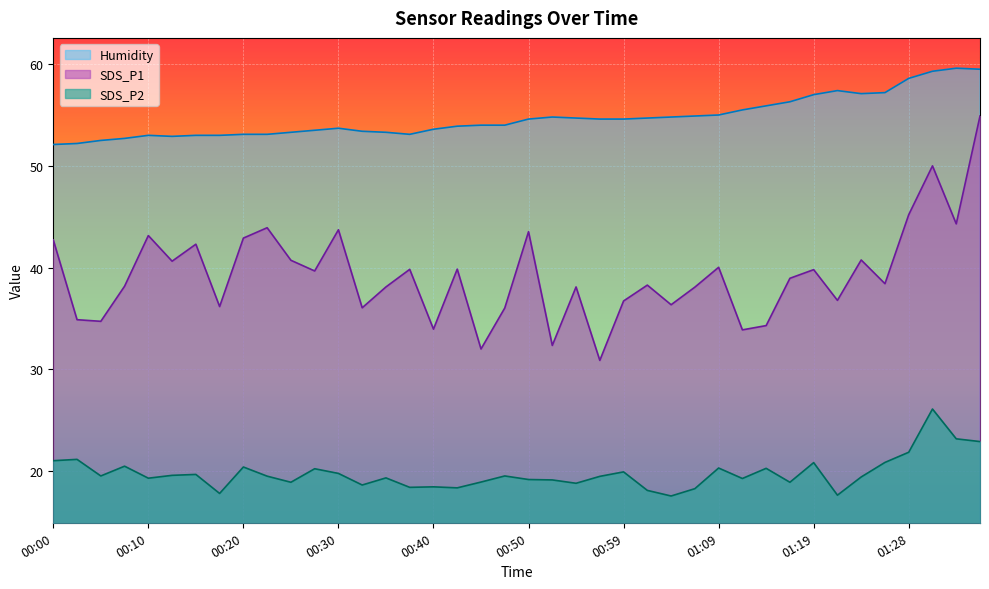

What is the sum of the Humidity values at 00:18 and 01:28?

111.6